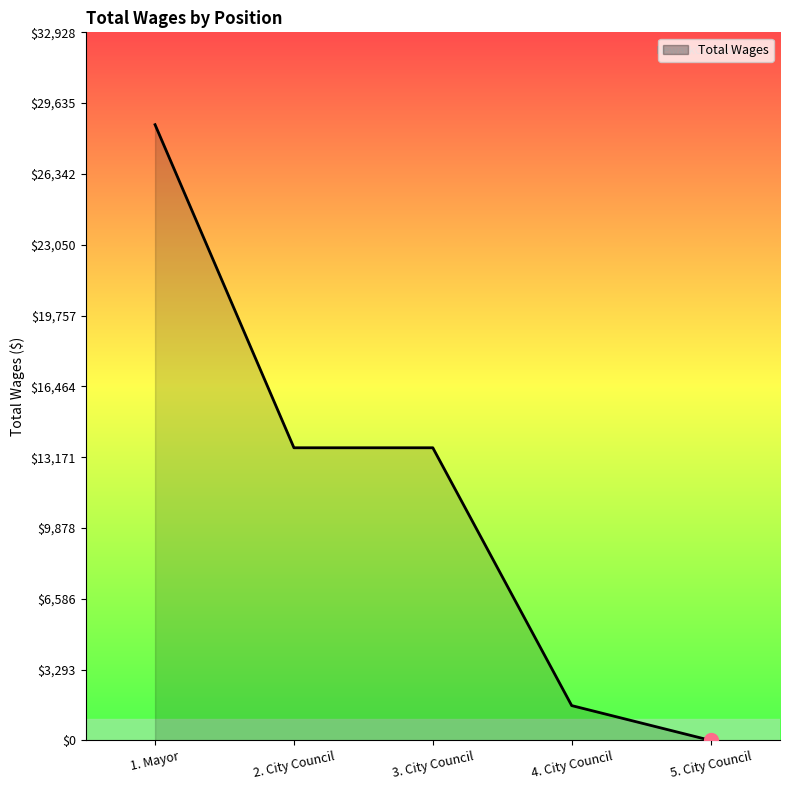

Reading right to left, extract all data points from this chart.

0	1618	13608	13608	28633